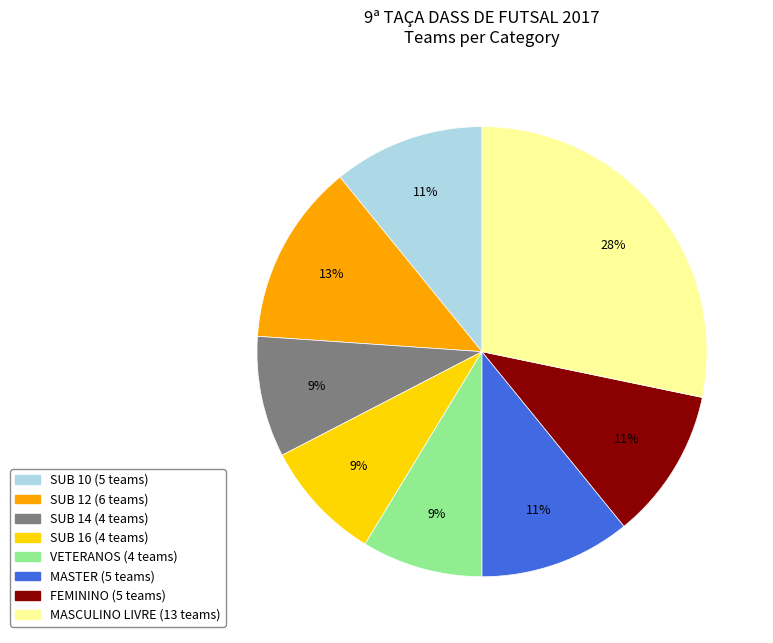

Do SUB 10 and MASCULINO LIVRE together represent more than half of the pie?

No